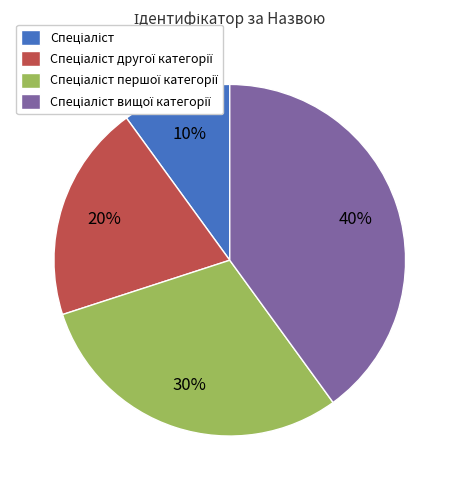

Is there a majority slice in this chart?

No